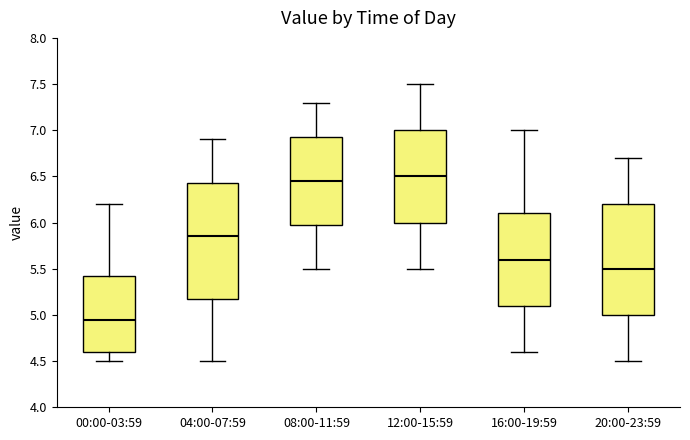

Where is the upper edge of the box for 12:00-15:59 on the y-axis? The values are not printed on the chart, so give them approximately, as read against the axis.

7.00